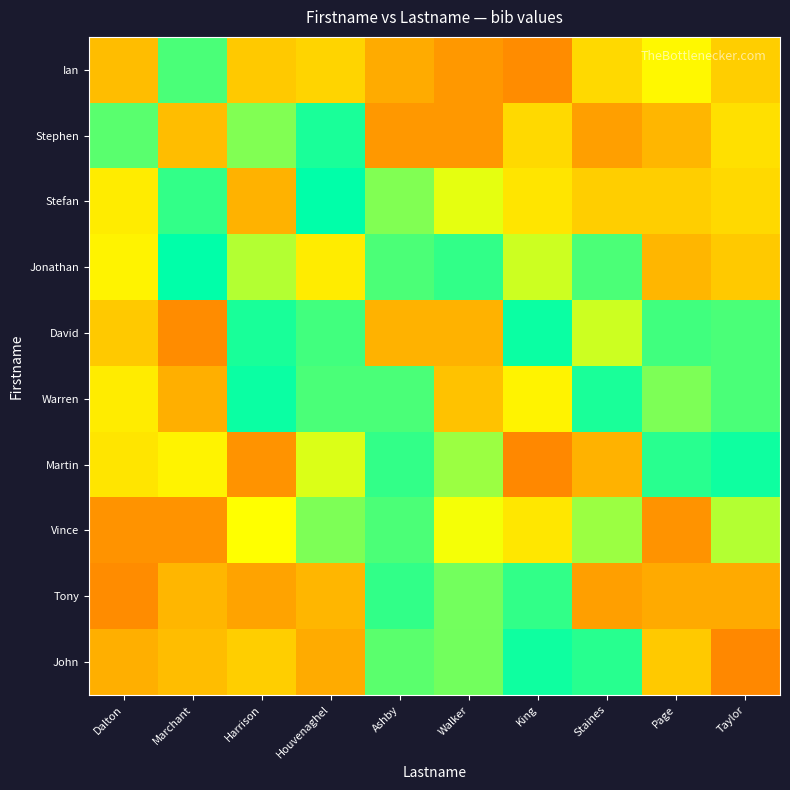

Which has a higher value, King or Ashby?

King